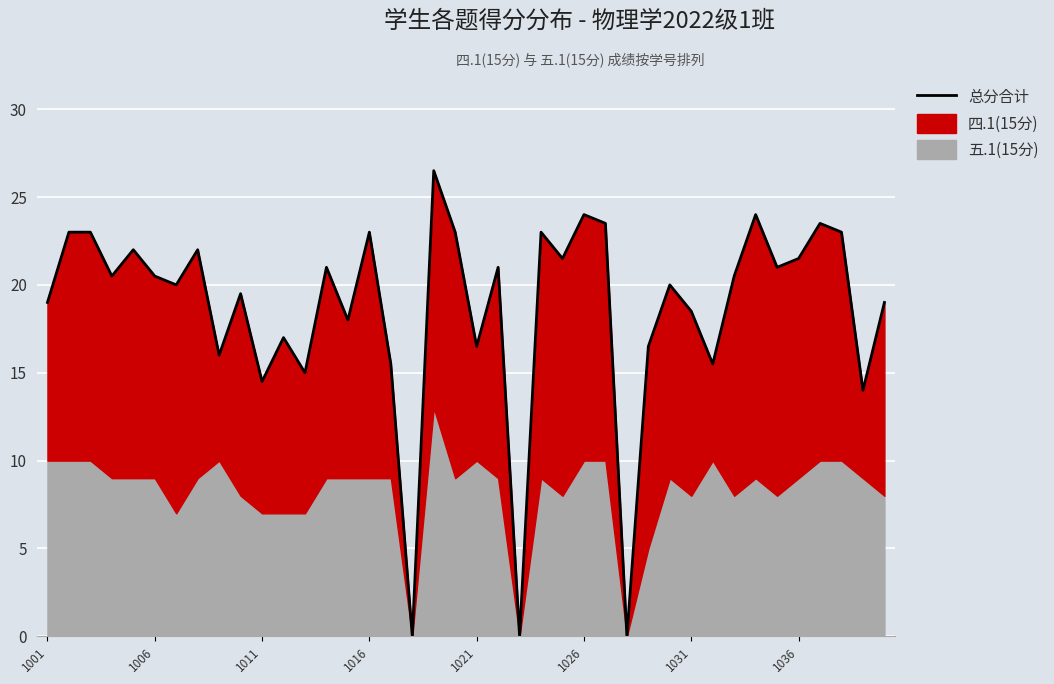

What is the change in value from 32 to 33?

+3.5